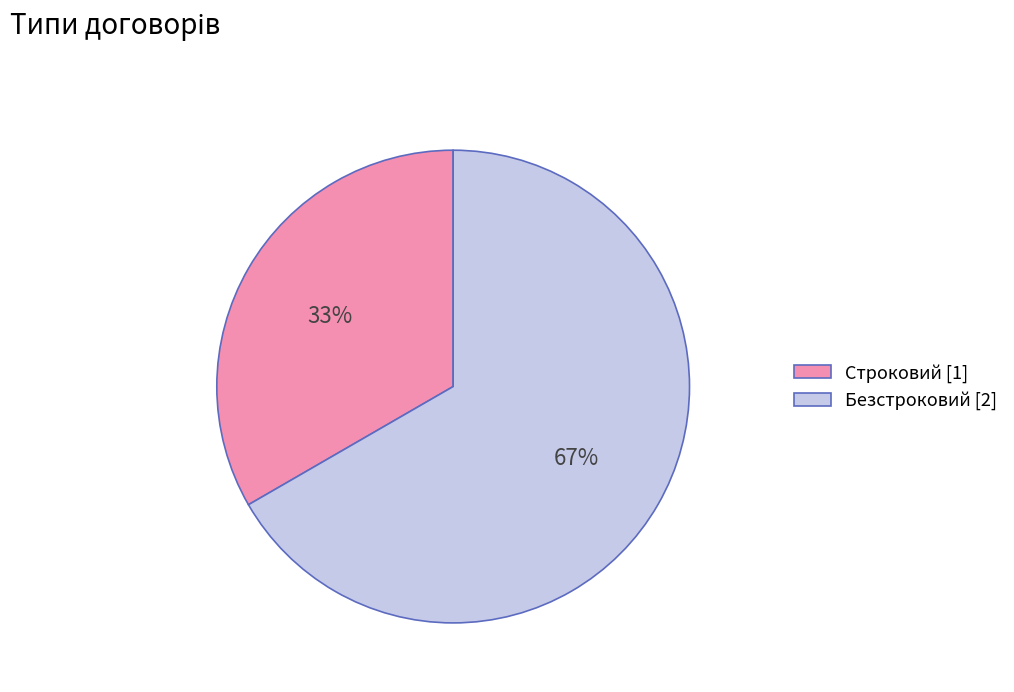

True or false: Безстроковий accounts for 74% of the total.

False